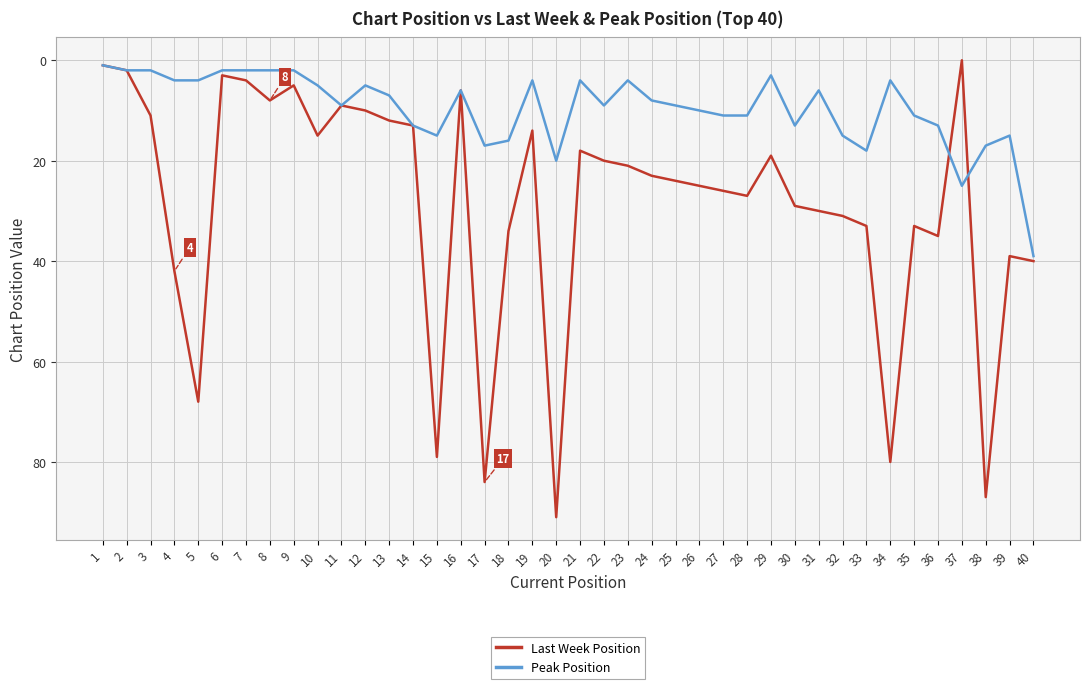

Which series has the widest spread of values?

Last Week Position